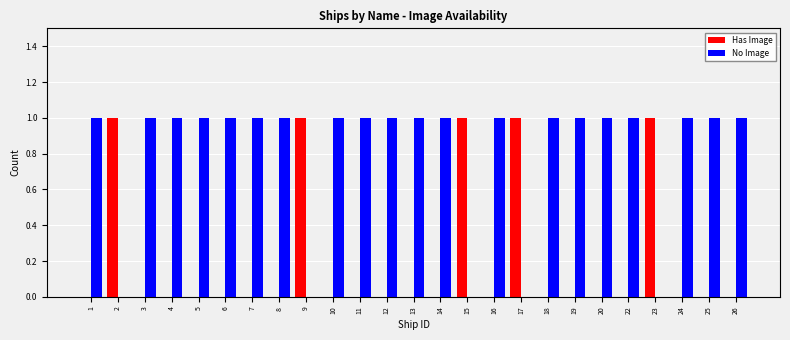

What is the average value of the No Image series?

1